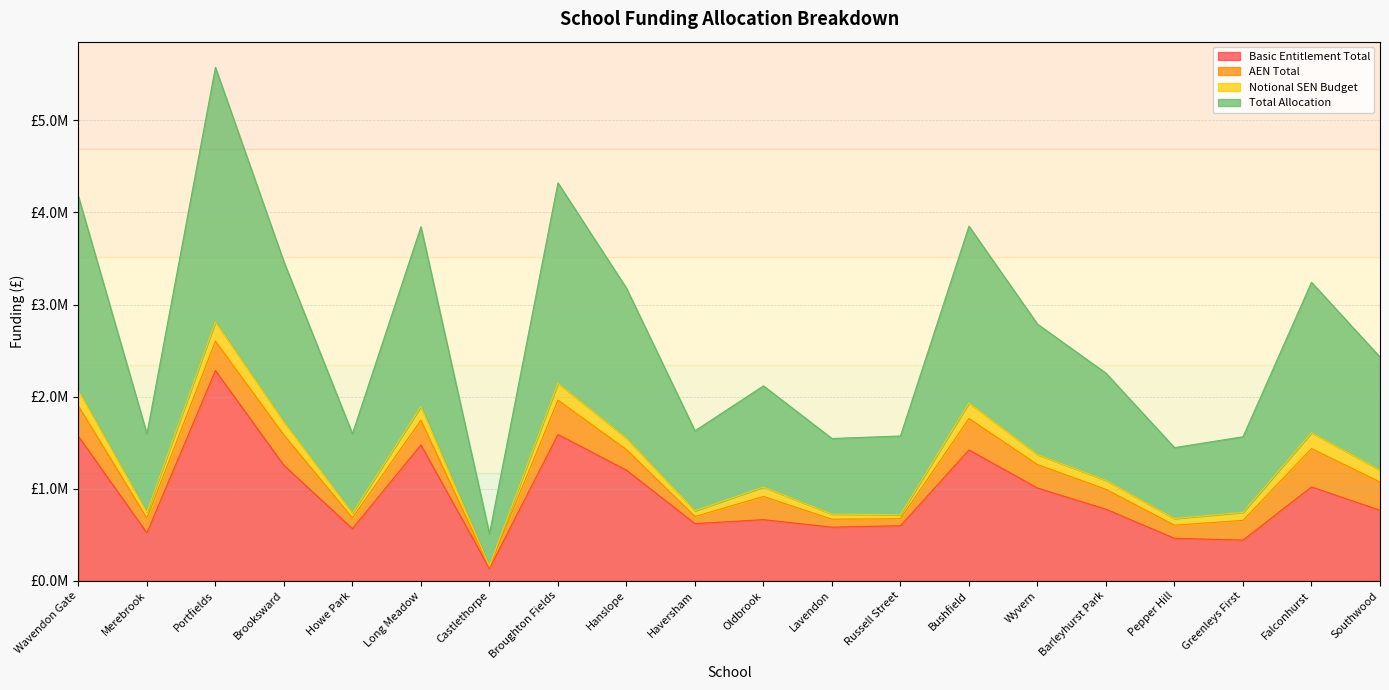

What are all the series names shown in the legend?

Basic Entitlement Total, AEN Total, Notional SEN Budget, Total Allocation